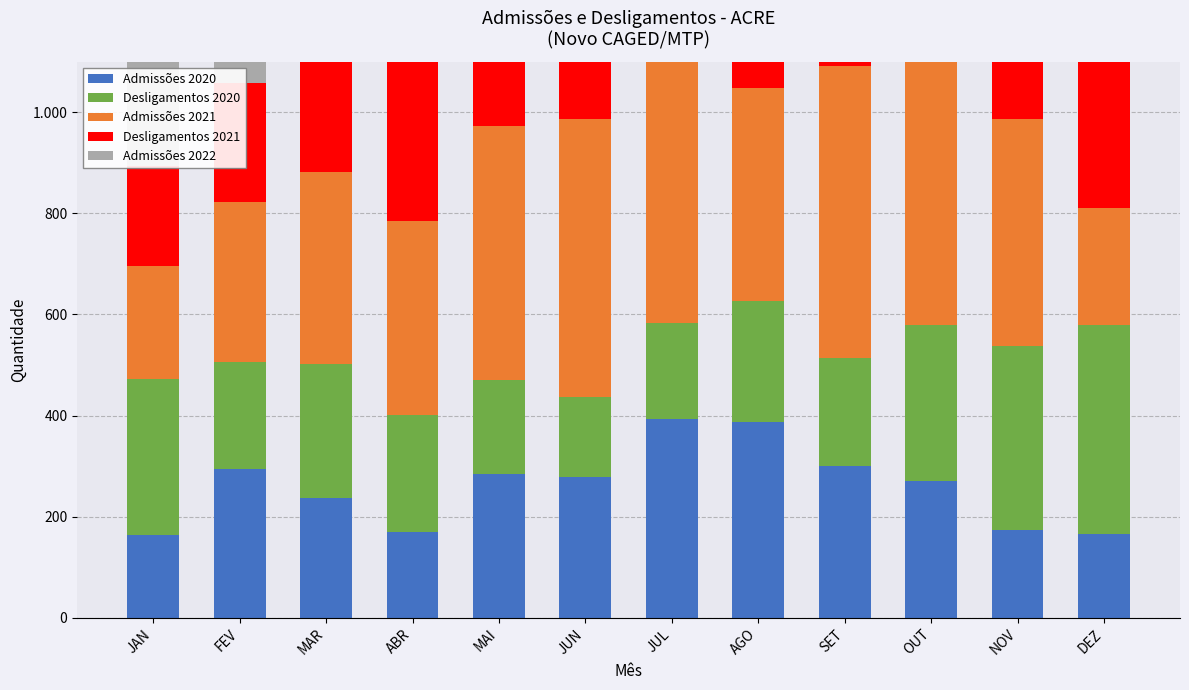

Where is Desligamentos 2021 nearest to the value 392?

OUT